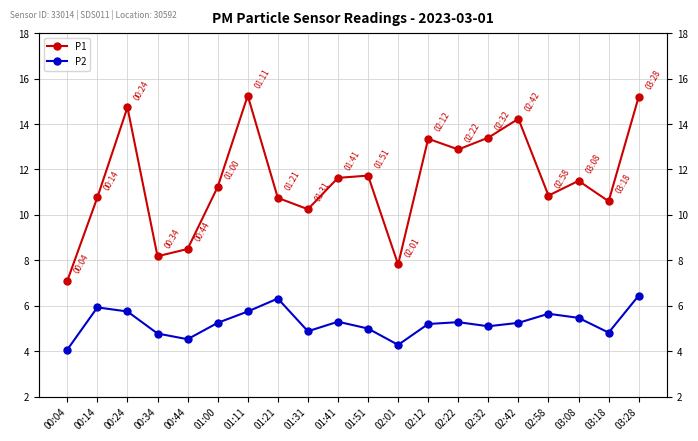

Which category has the highest value in the P2 series?

03:28